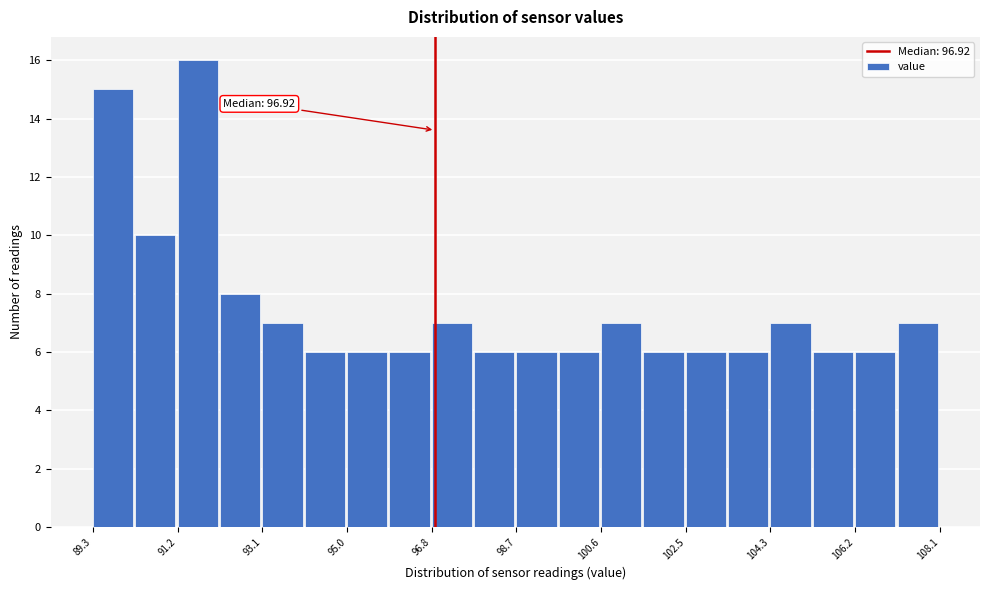

Over which range of the x-axis is the bar tallest?

91.2 to 92.2